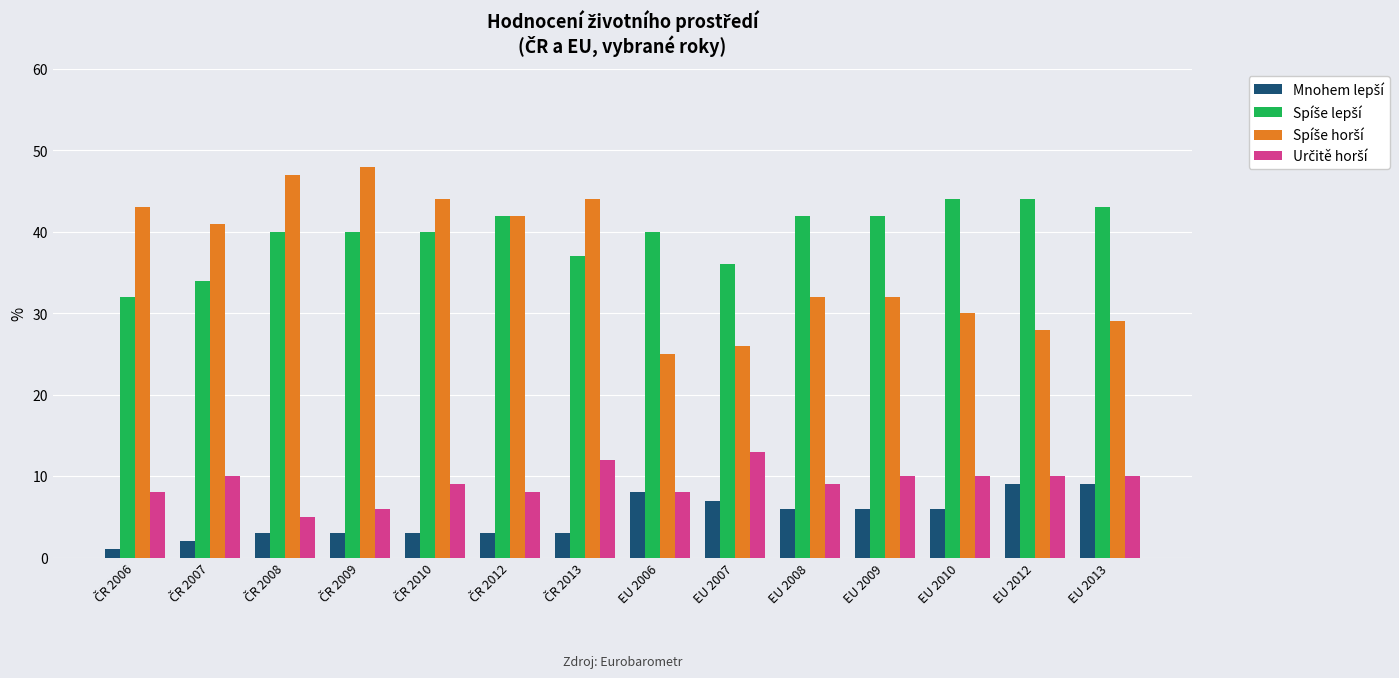

What is the total value across all series at EU 2006?

81